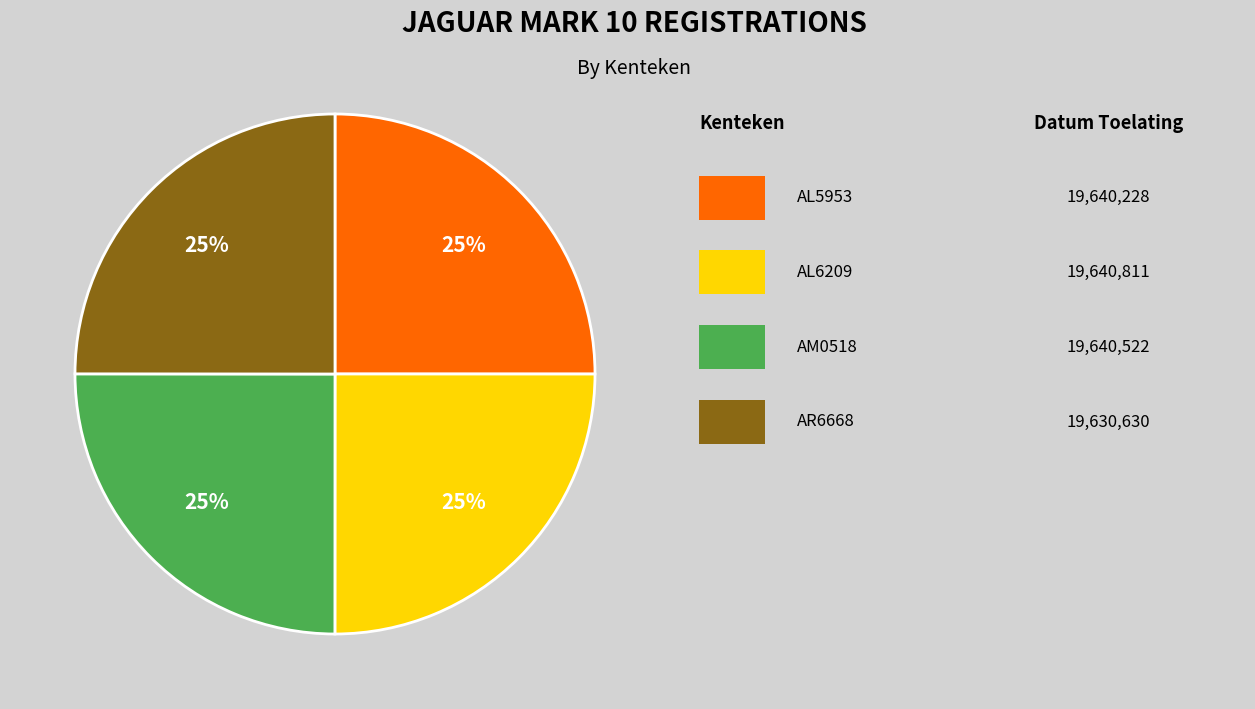

To the nearest percent, what is the average slice percentage?

25%